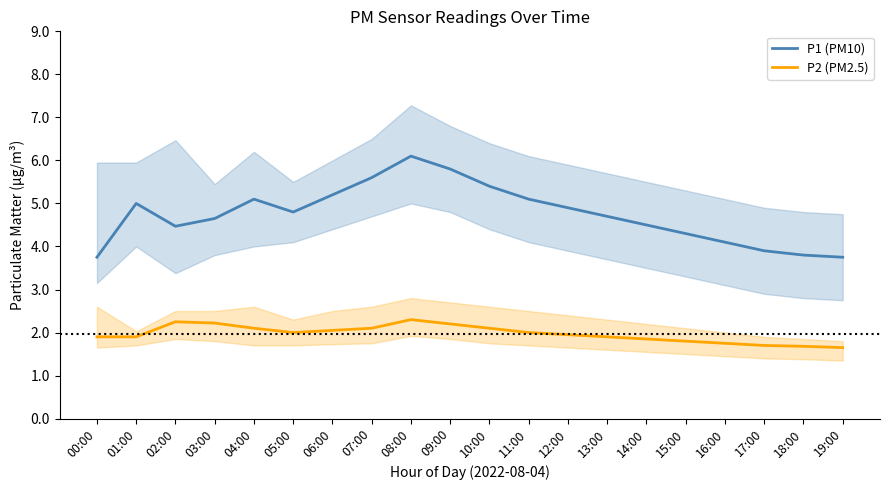

What is the approximate value of P1 (PM10) at 03:00?

4.7